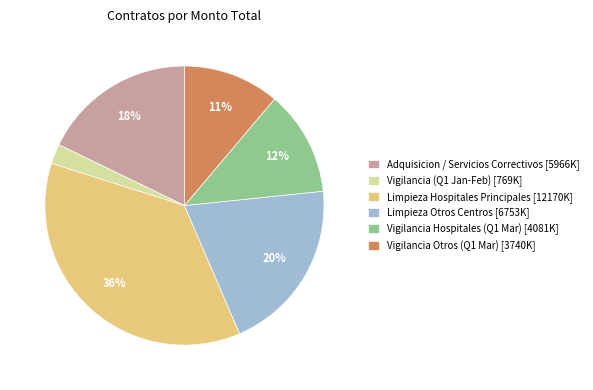

Between Adquisicion / Servicios Correctivos [5966K] and Vigilancia Hospitales (Q1 Mar) [4081K], which is larger?

Adquisicion / Servicios Correctivos [5966K]